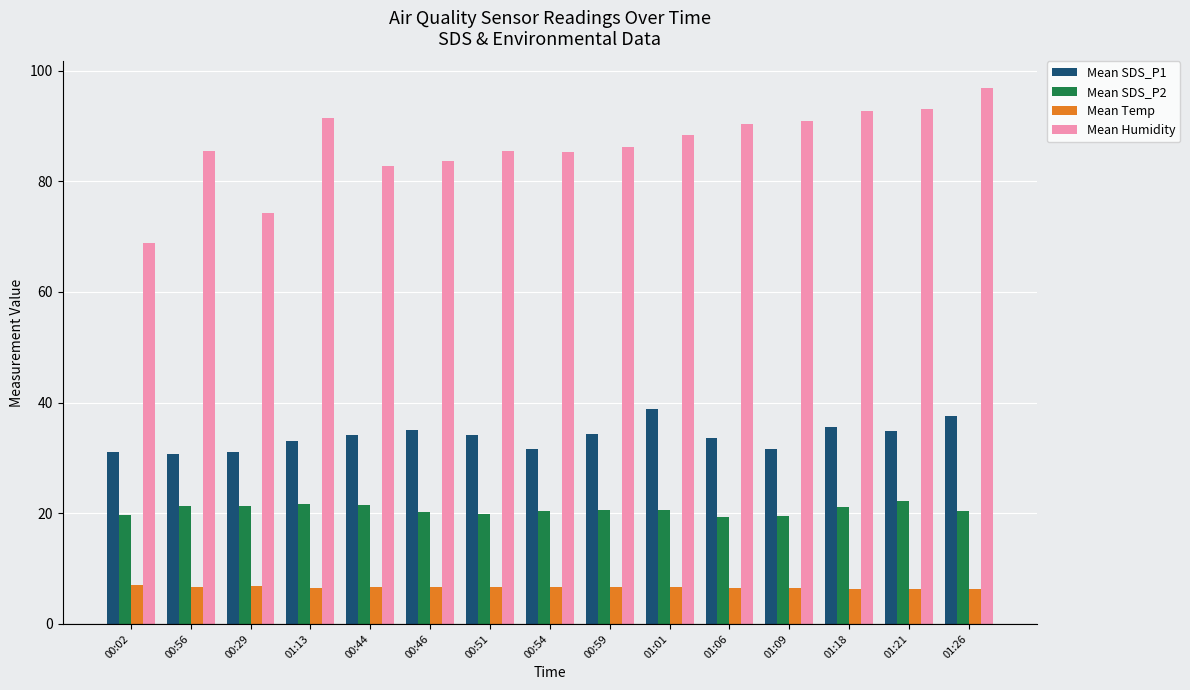

What is the value of the Mean SDS_P2 bar at the 2nd from the left?

21.2